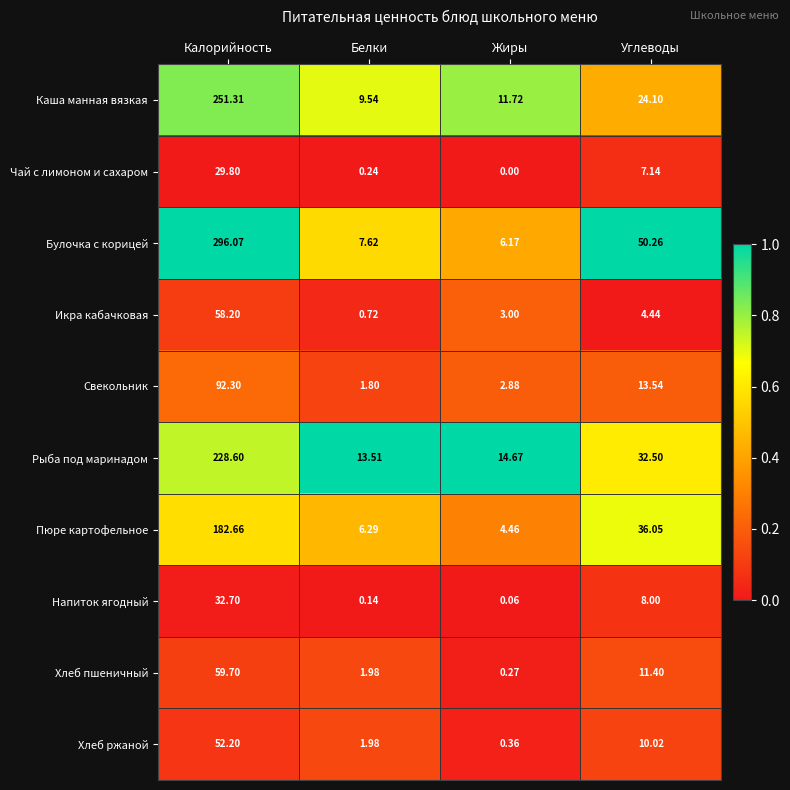

At which category is the sum across all series the highest?

Калорийность